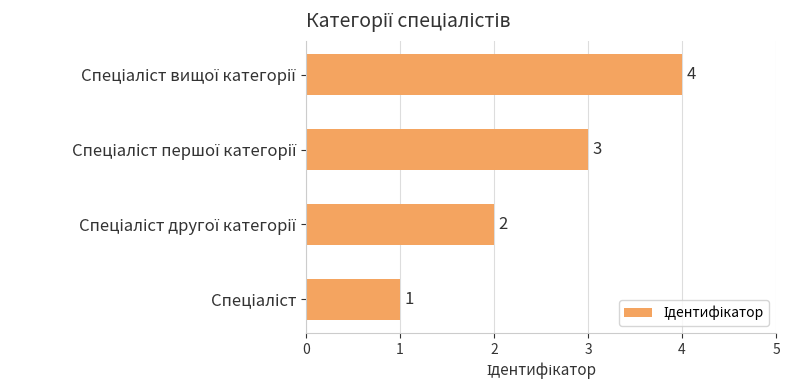

How many data points are less than 3?

2